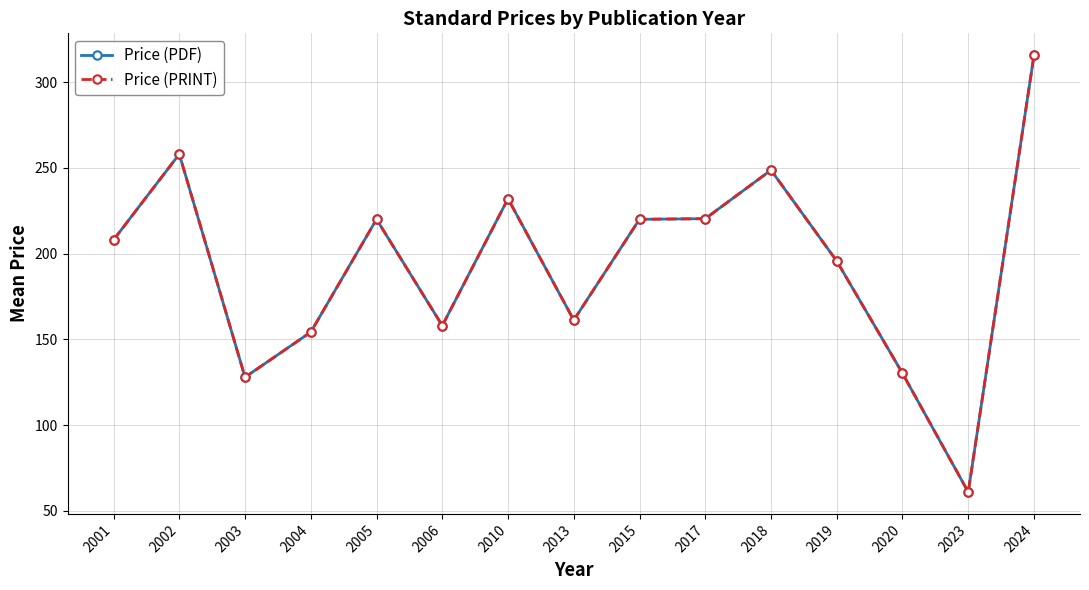

What is the total value across all series at 2002?

516.0